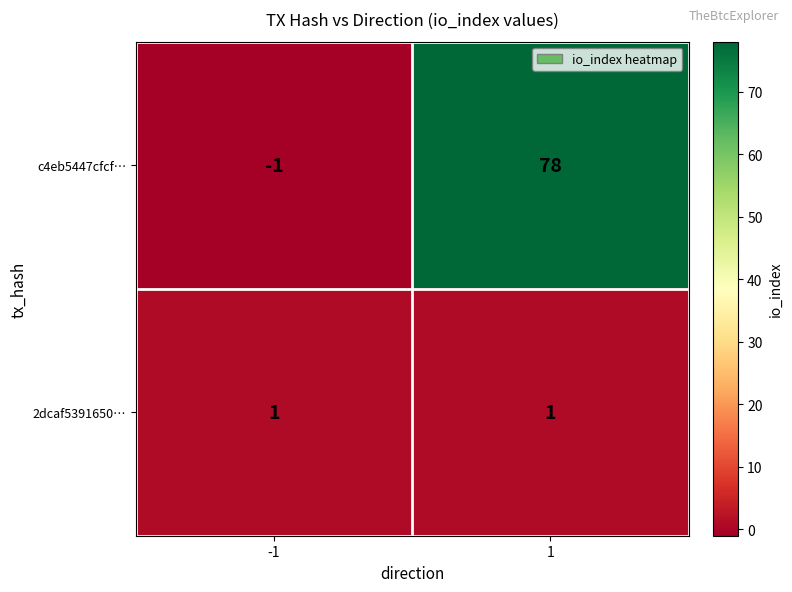

Reading left to right, transcribe all the data shown in this chart.

c4eb5447cfcf…: -1=-1	1=78
2dcaf5391650…: -1=1	1=1